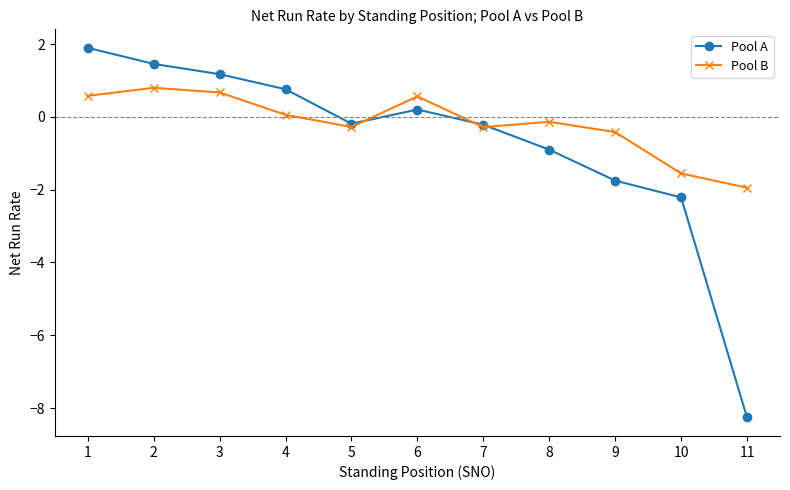

Which category has the highest value in the Pool B series?

2